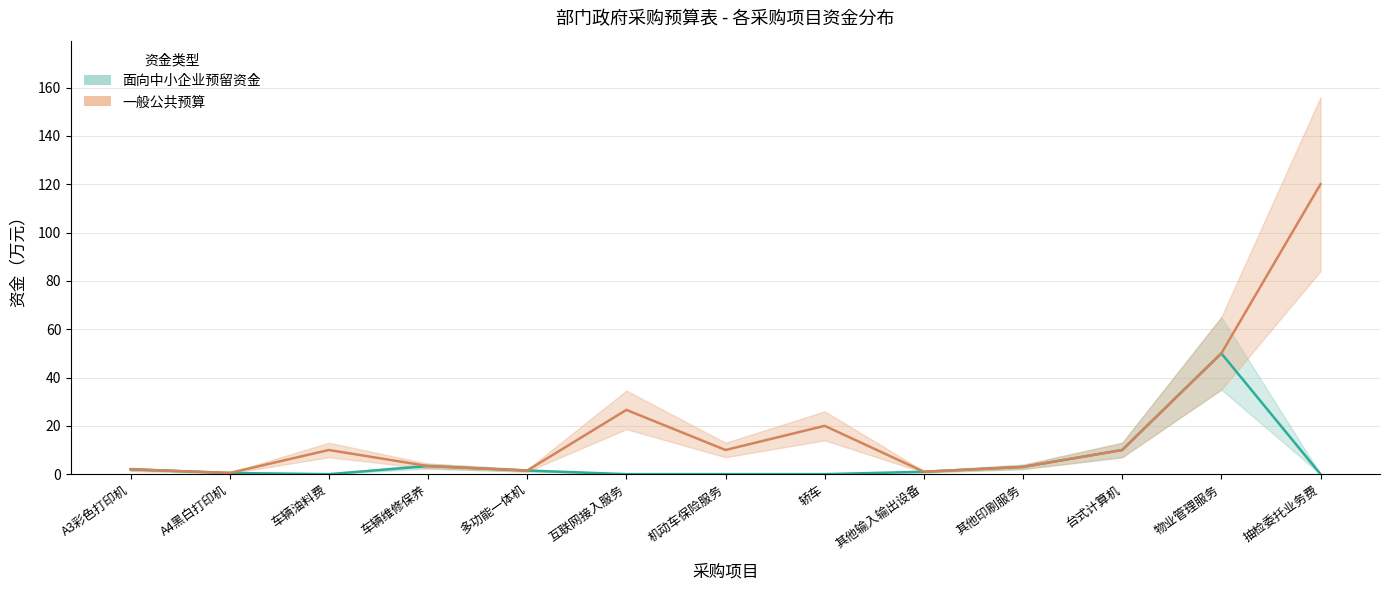

Where is 一般公共预算 nearest to the value 60?

物业管理服务